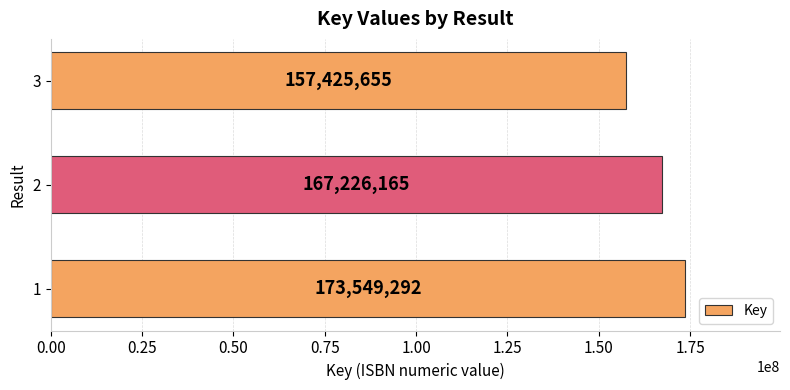

The chart shows a value of 80656283 at 3. True or false?

False